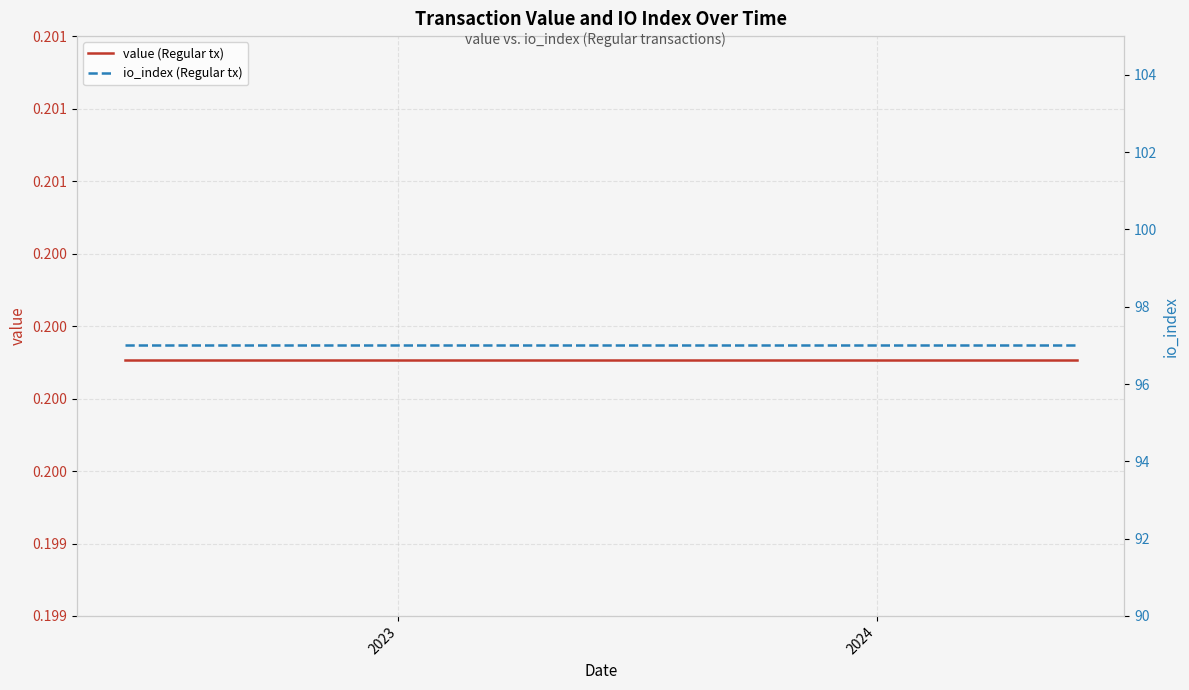

At which category is the sum across all series the highest?

2023